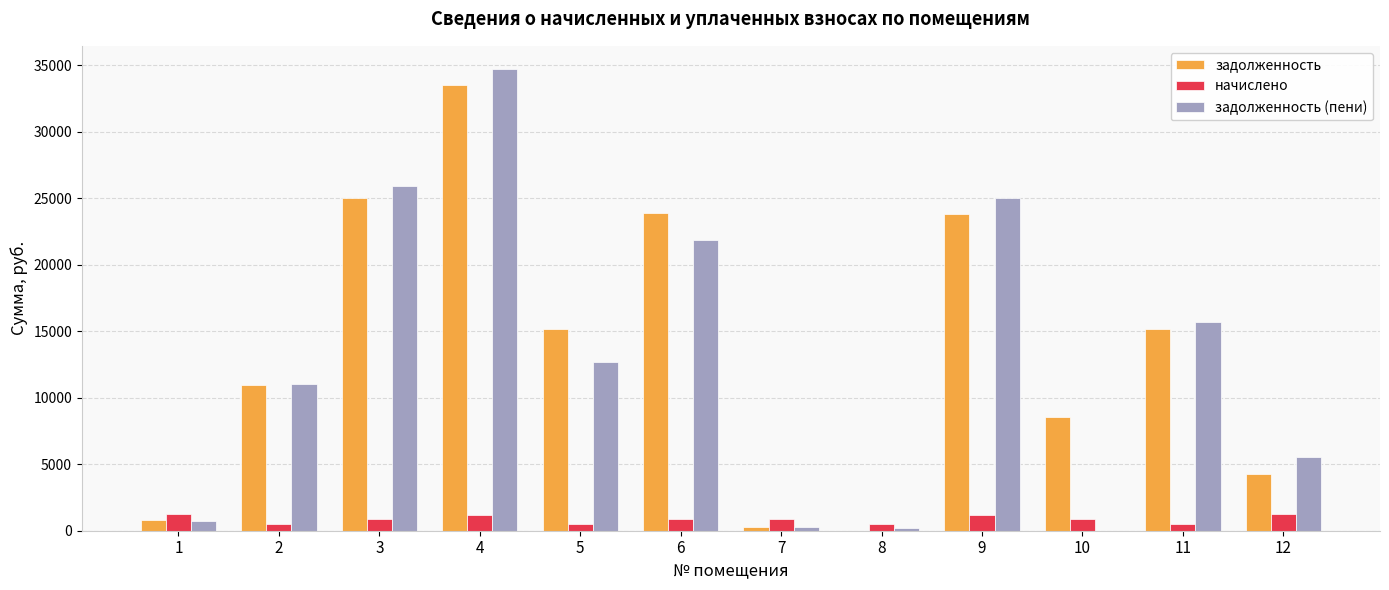

At which label is задолженность (пени) closest to 17359?

11